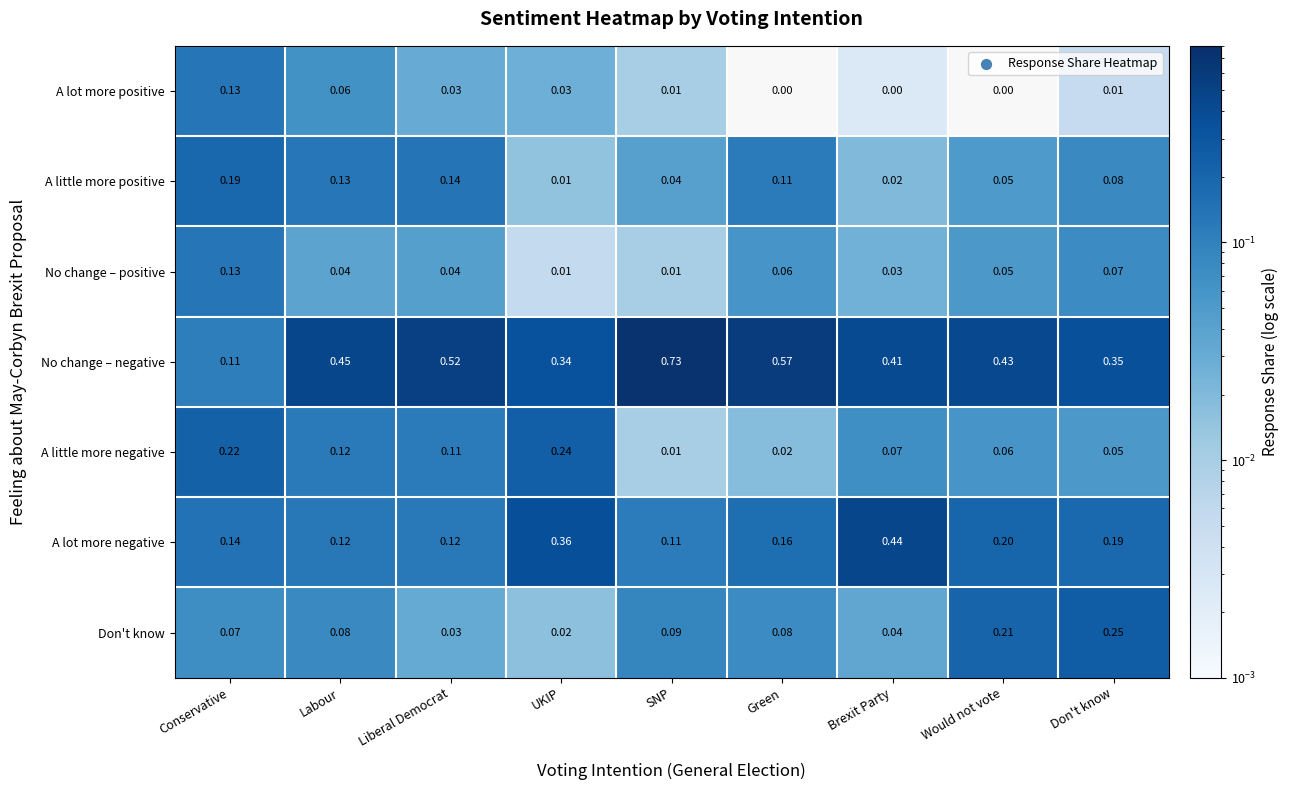

Rank the categories by No change – negative value from lowest to highest.

Conservative, UKIP, Don't know, Brexit Party, Would not vote, Labour, Liberal Democrat, Green, SNP